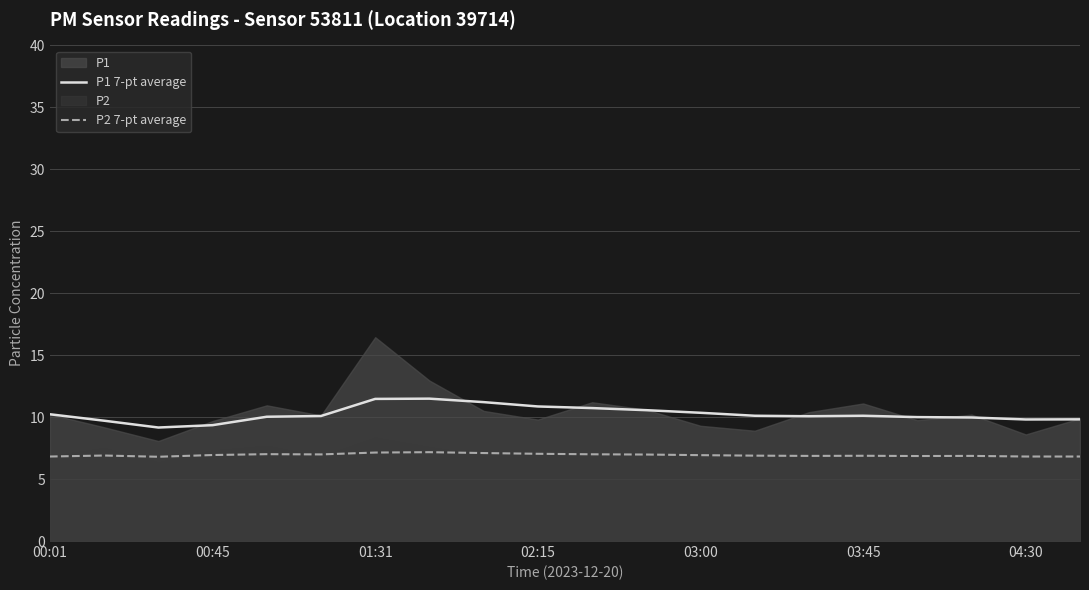

The P1 7-pt average series shows 18.5 at 02:15. True or false?

False